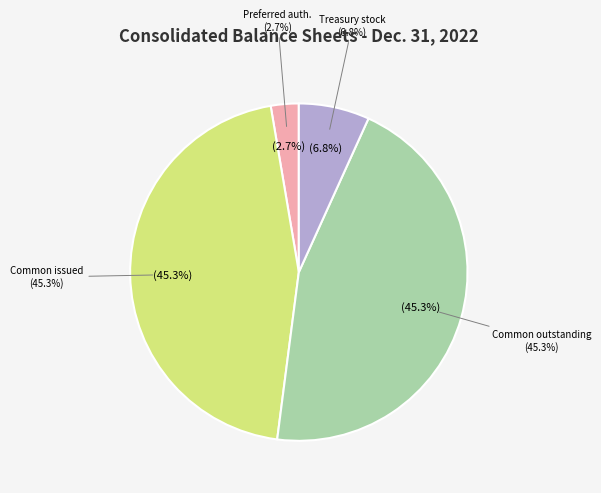

True or false: Common stock, shares outstanding (in shares) accounts for 45% of the total.

True